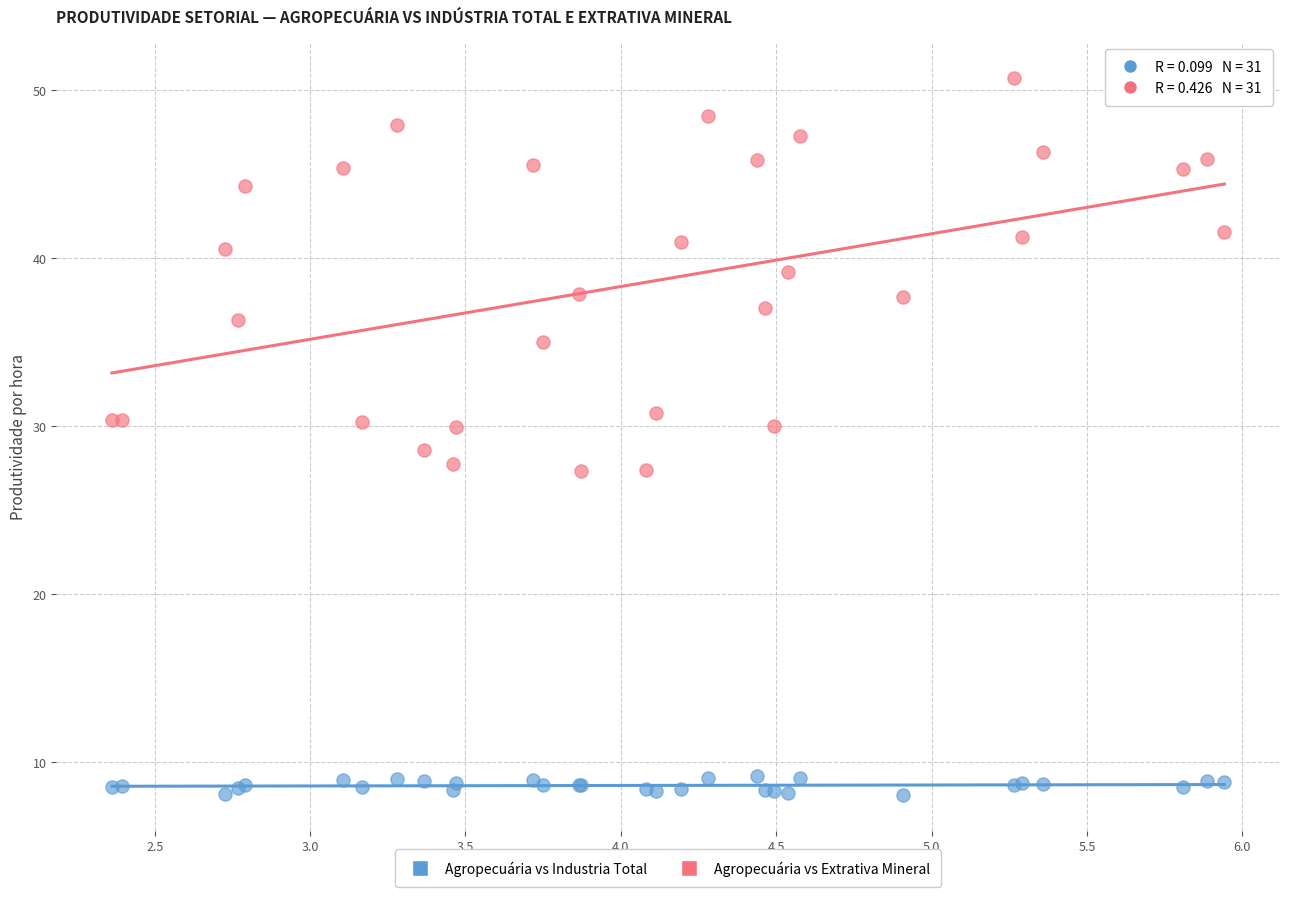

Which series reaches the minimum Y coordinate?

Agropecuária vs Industria Total